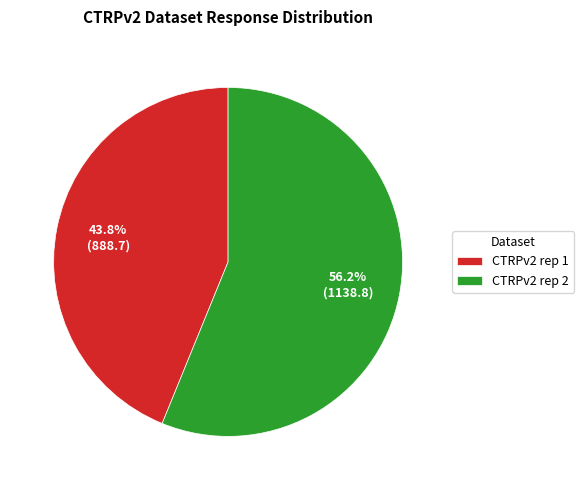

Approximately how many times larger is the value at CTRPv2 rep 2 compared to CTRPv2 rep 1?

1.3